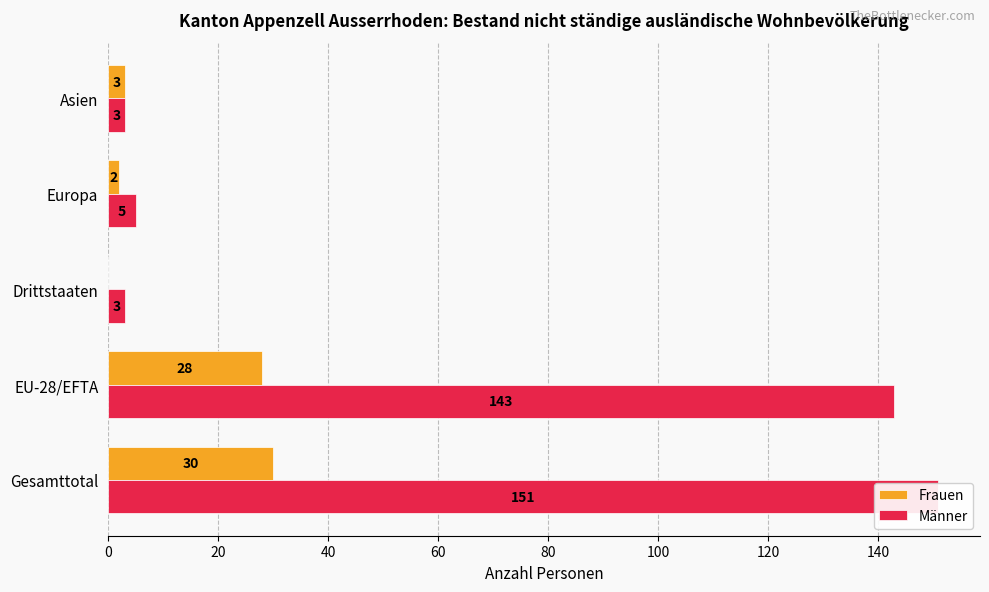

What is the value of the Männer bar at the 1st from the left?

151